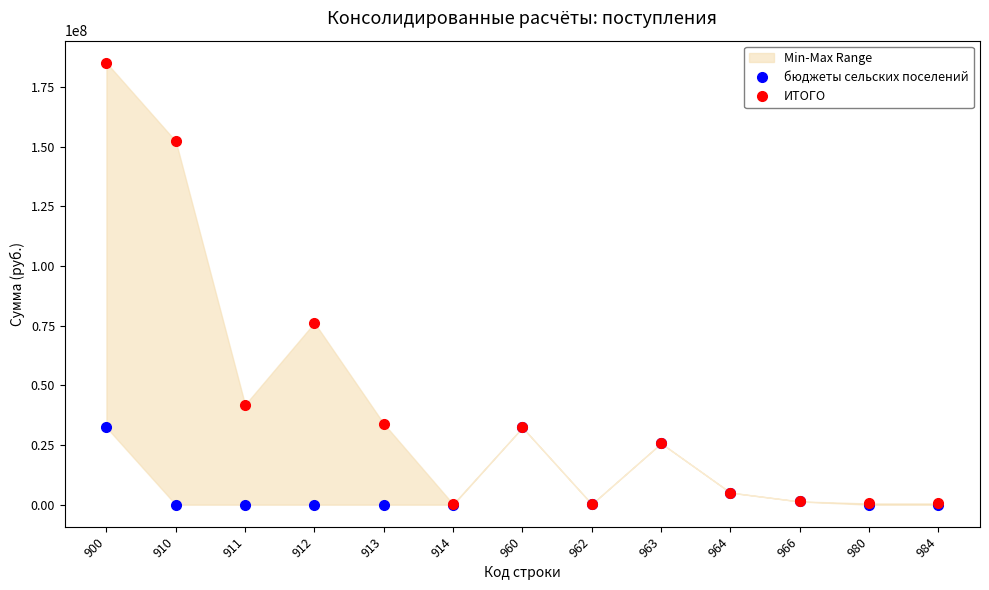

What is the approximate value of ИТОГО at 910?

152337577.6